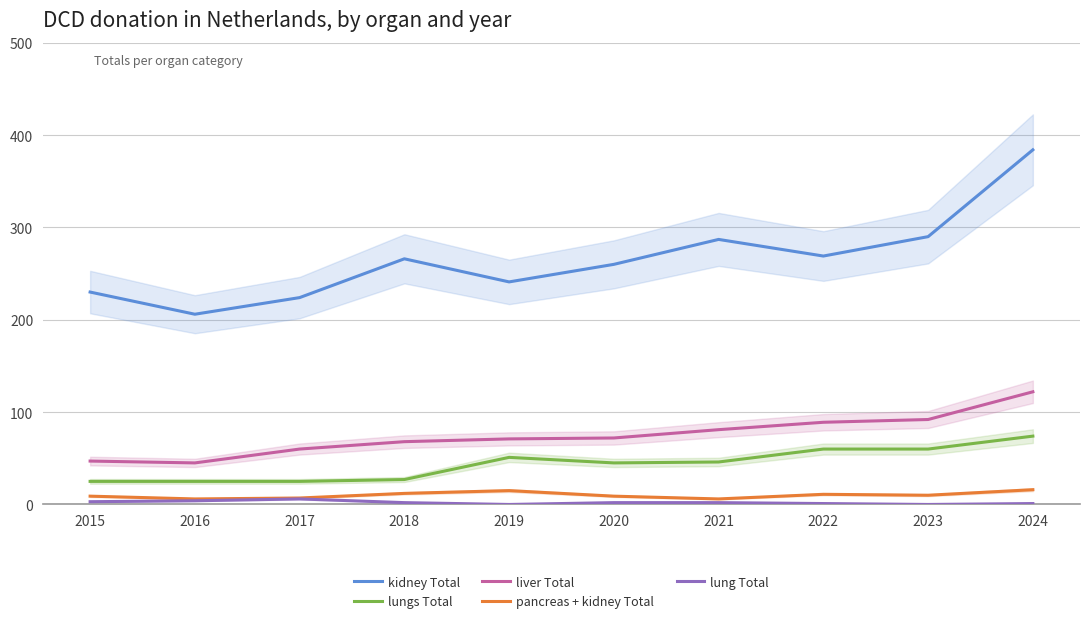

What are all the series names shown in the legend?

kidney Total, lungs Total, liver Total, pancreas + kidney Total, lung Total